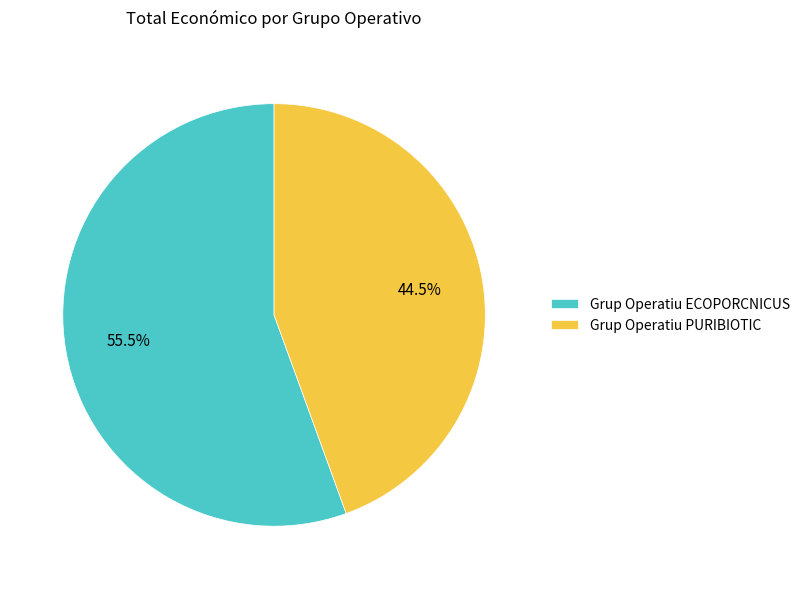

Approximately how many times larger is the value at Grup Operatiu ECOPORCNICUS compared to Grup Operatiu PURIBIOTIC?

1.2